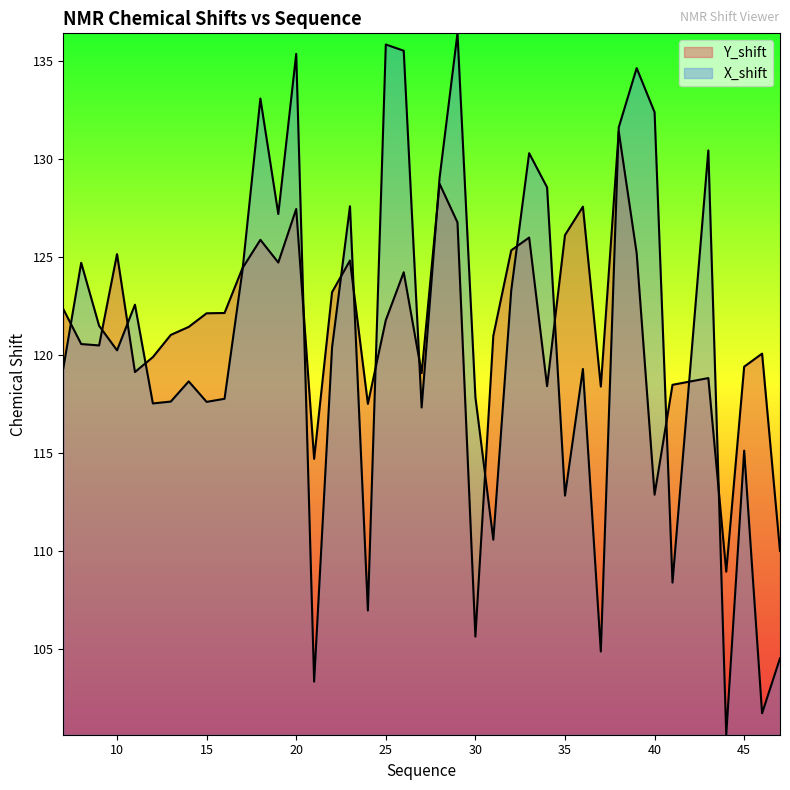

What is the total value across all series at 40?

245.3